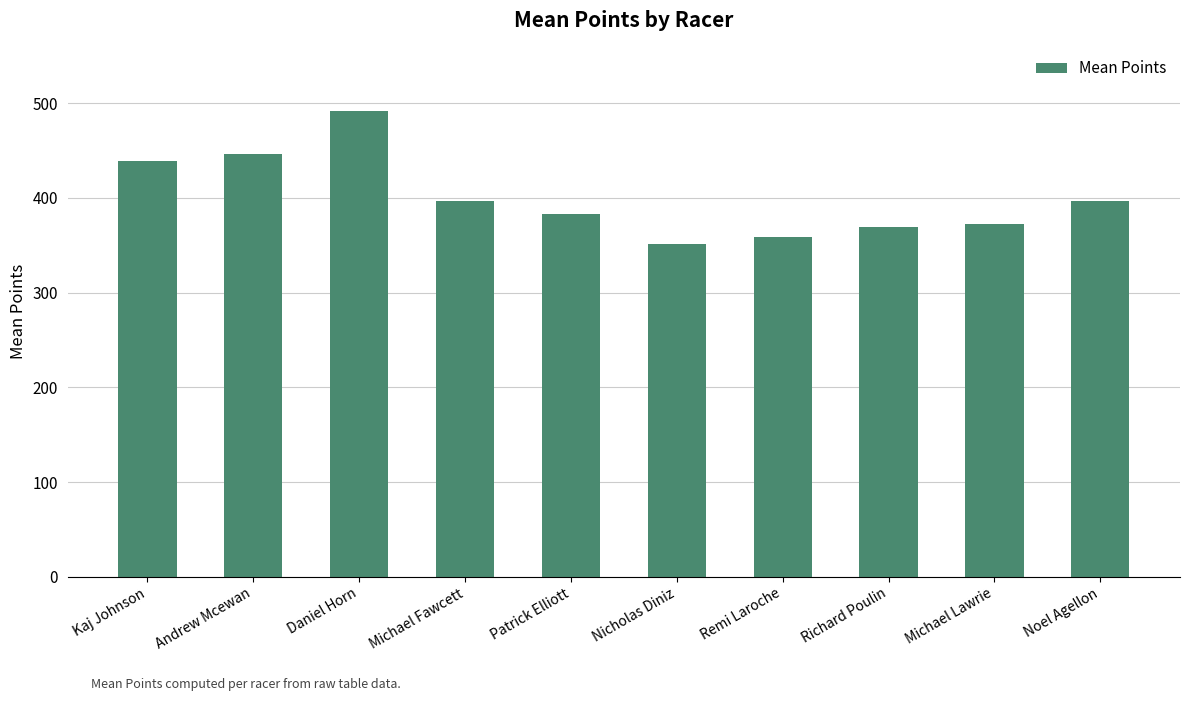

What is the sum of all values?

4007.6